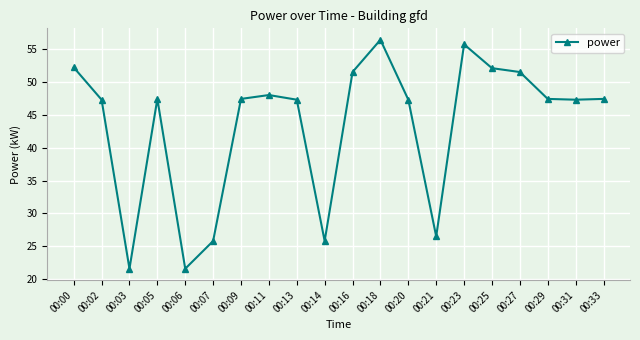

The value at 00:25 is 78.0. True or false?

False